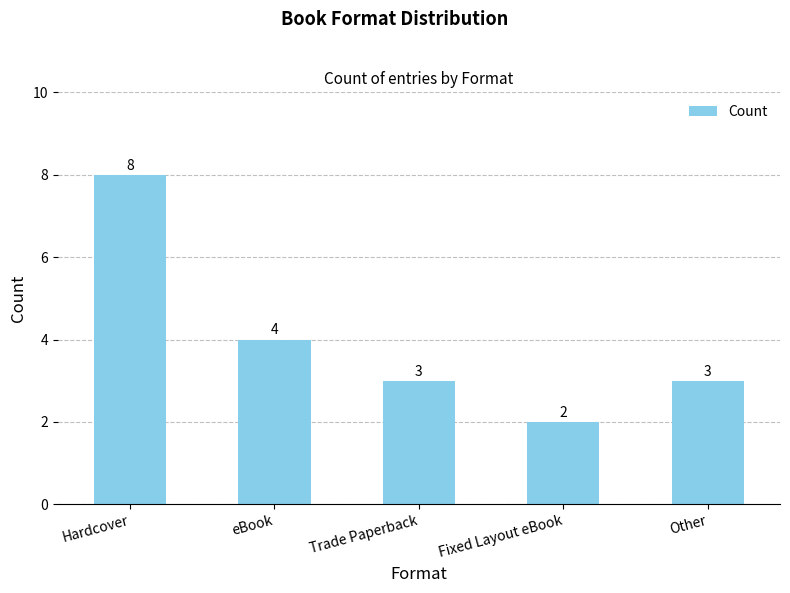

Does the chart contain any negative values?

No